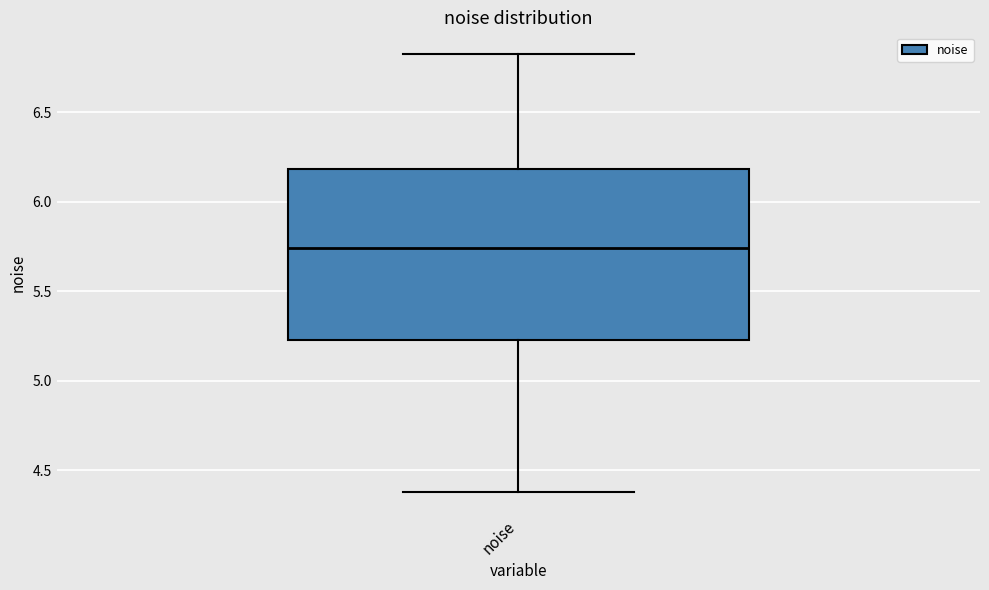

Read this box plot against the y-axis: the position of the median line, the range covered by the box, and the ends of both whiskers. The values are not printed on the chart, so give them approximately, as read against the axis.

median 5.75, box 5.25 to 6.20, whiskers 4.40 to 6.80